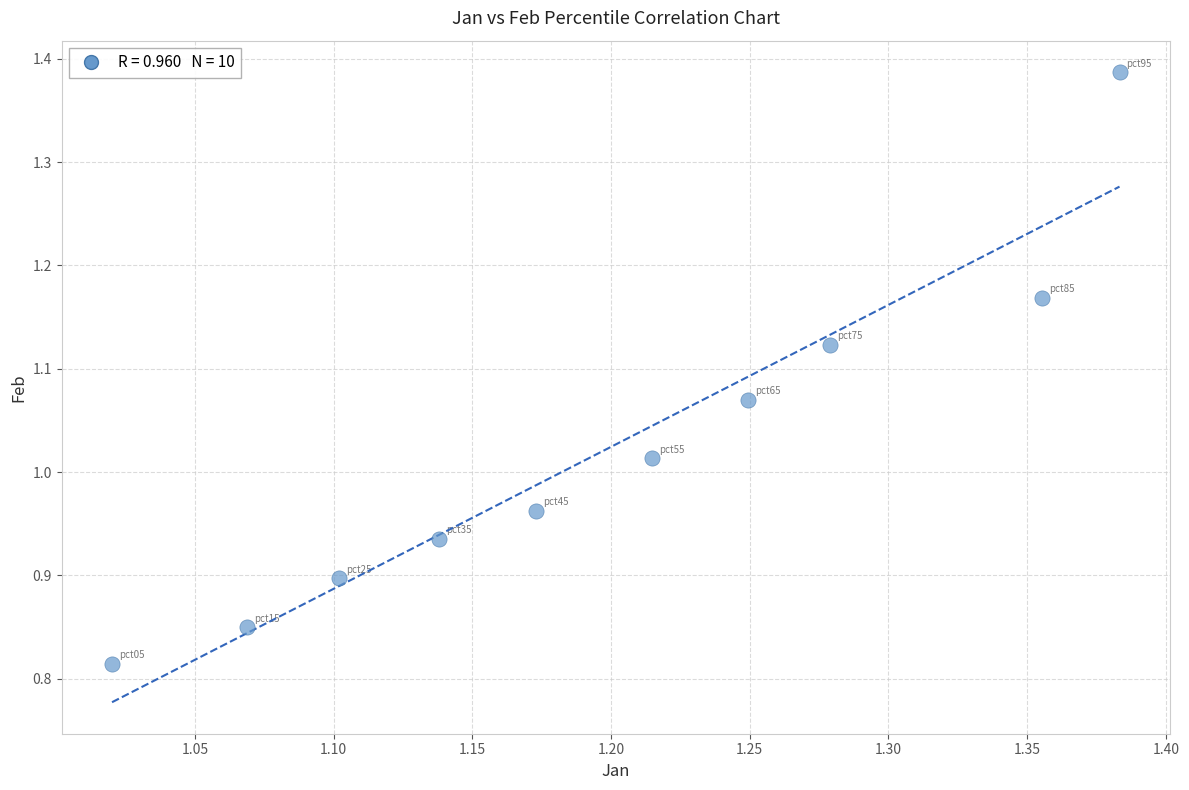

What is the range of Y values (max minus min)?

0.6